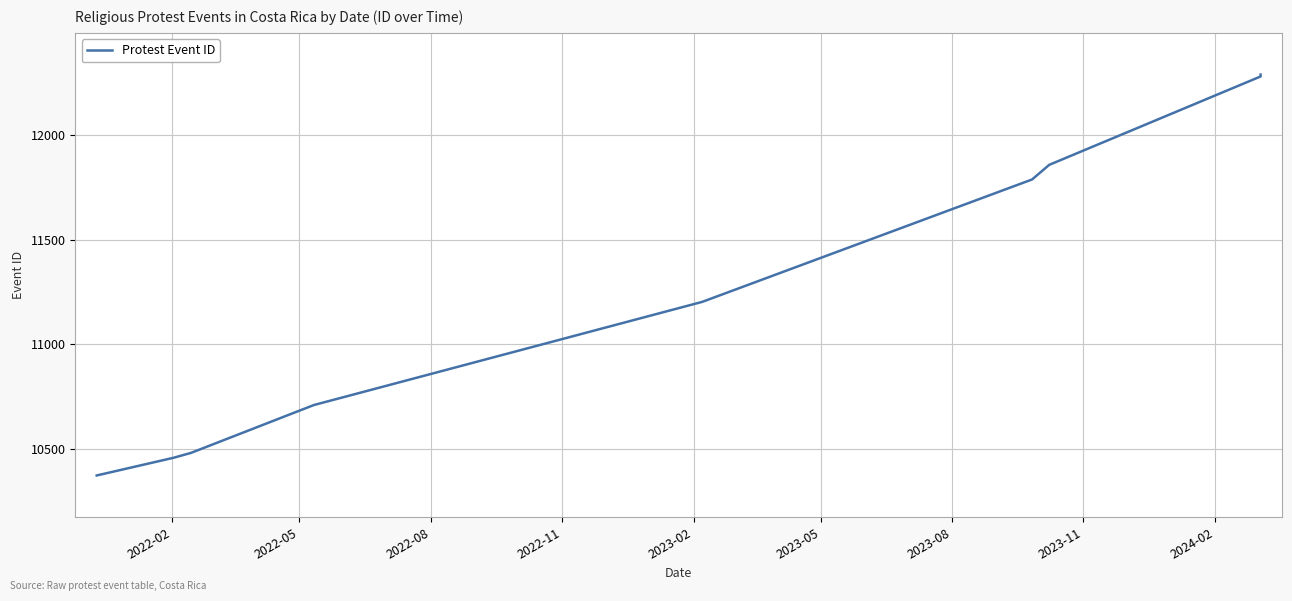

Reading right to left, list all the values displayed in this chart.

12290	12281	11858	11788	11202	10708	10479	10456	10371